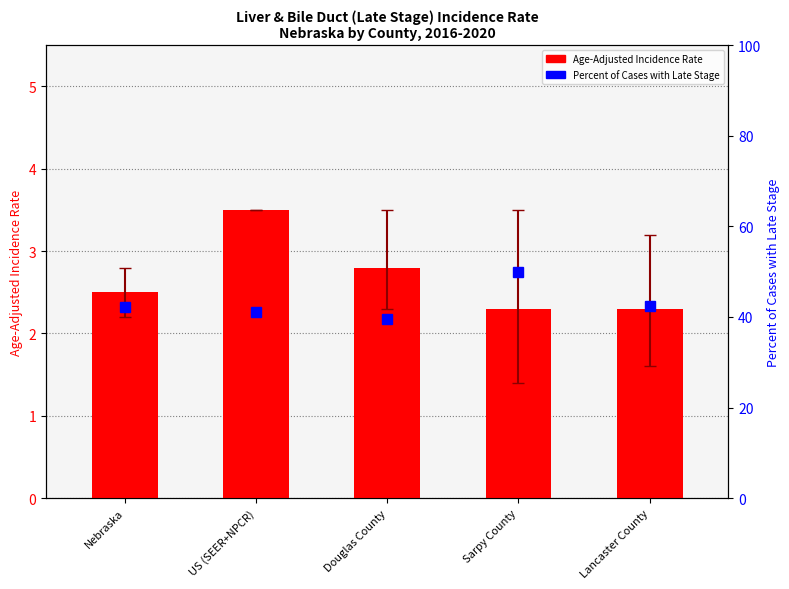

Reading right to left, transcribe all the data shown in this chart.

Age-Adjusted Incidence Rate: Lancaster County=2.3	Sarpy County=2.3	Douglas County=2.8	US (SEER+NPCR)=3.5	Nebraska=2.5
Percent of Cases with Late Stage: Lancaster County=42.4	Sarpy County=50.0	Douglas County=39.6	US (SEER+NPCR)=41.0	Nebraska=42.3